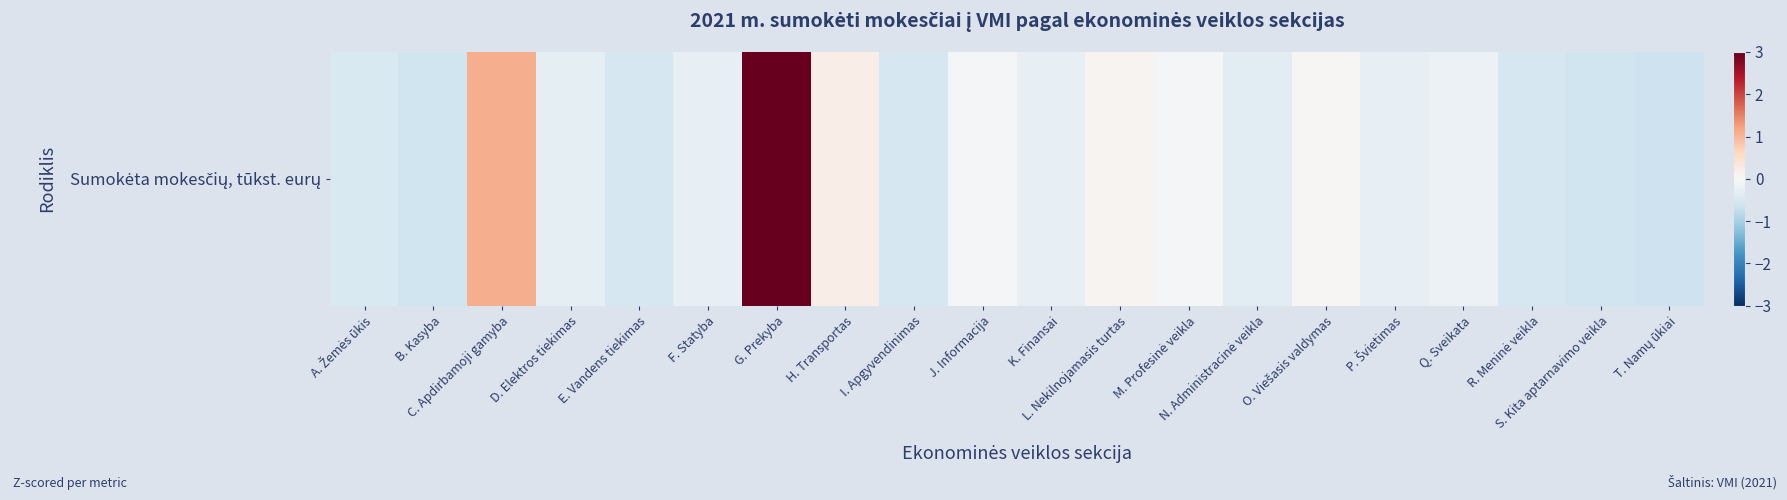

Where is the data nearest to the value 1?

C. Apdirbamoji gamyba